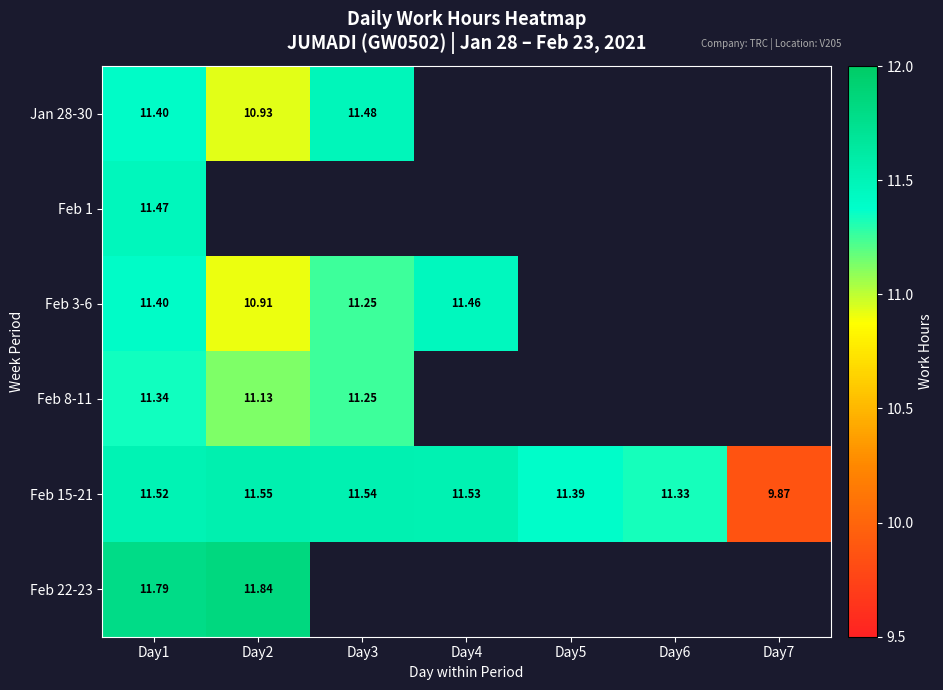

Which label corresponds to the largest value in the chart?

Day2